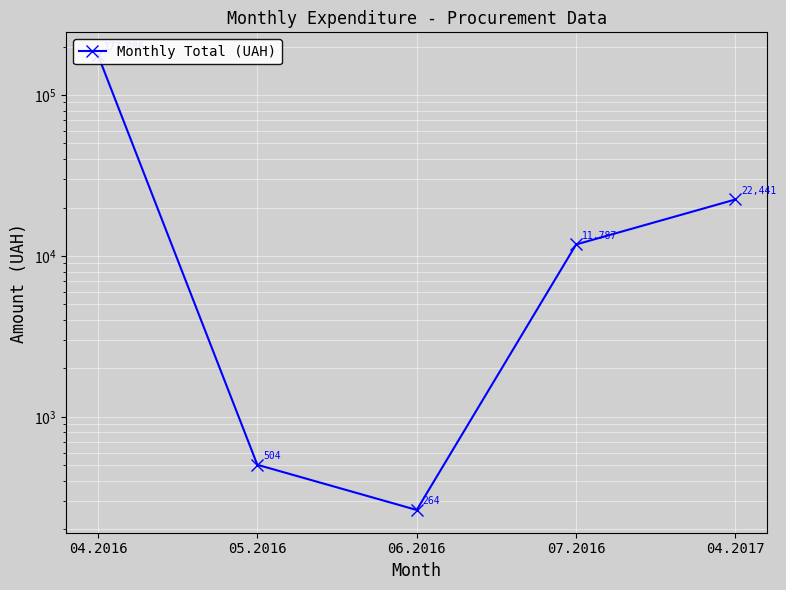

Is this an area chart (filled region under the line)?

No